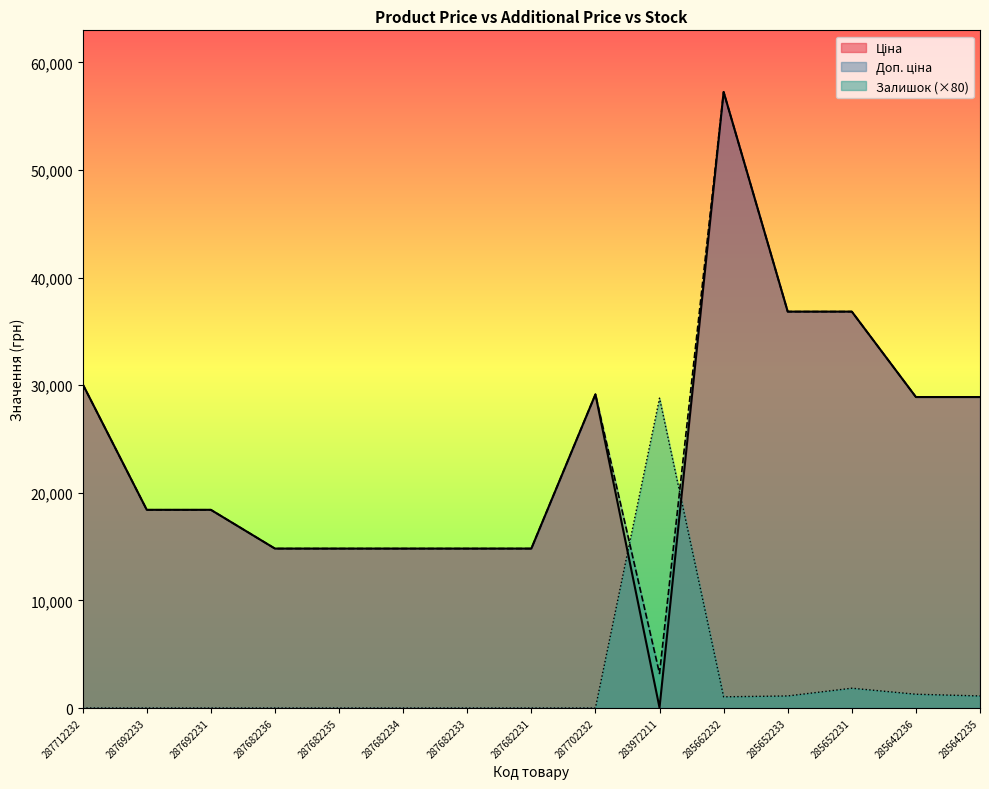

What is the sum of the Ціна values at 287682236 and 287682231?

29635.2